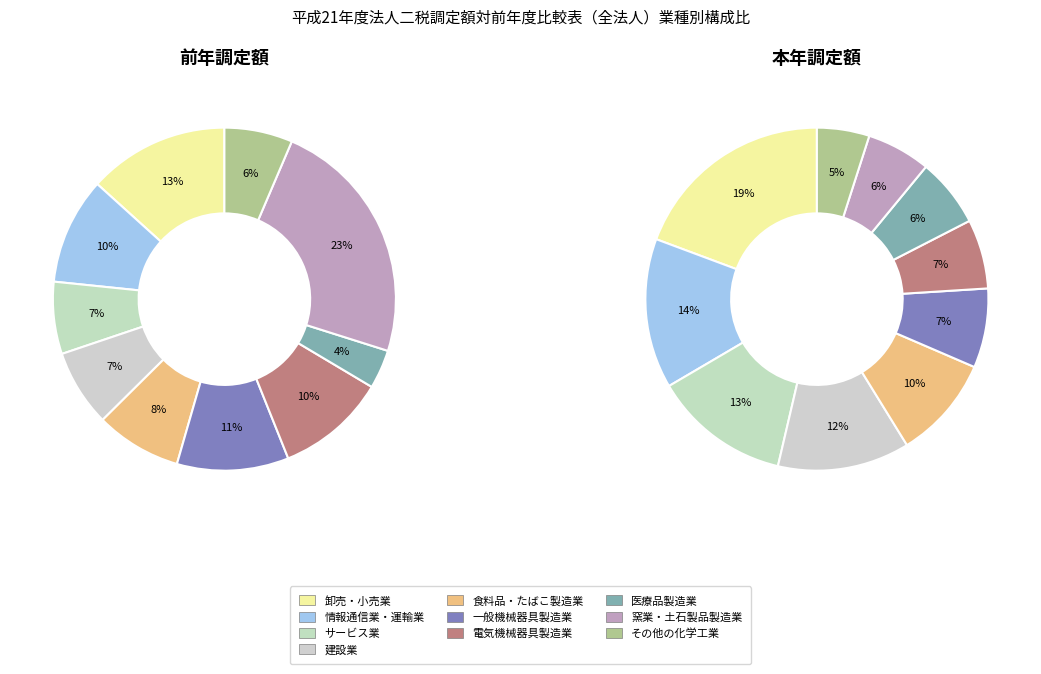

Which category has the biggest portion of the pie?

窯業・土石製品製造業